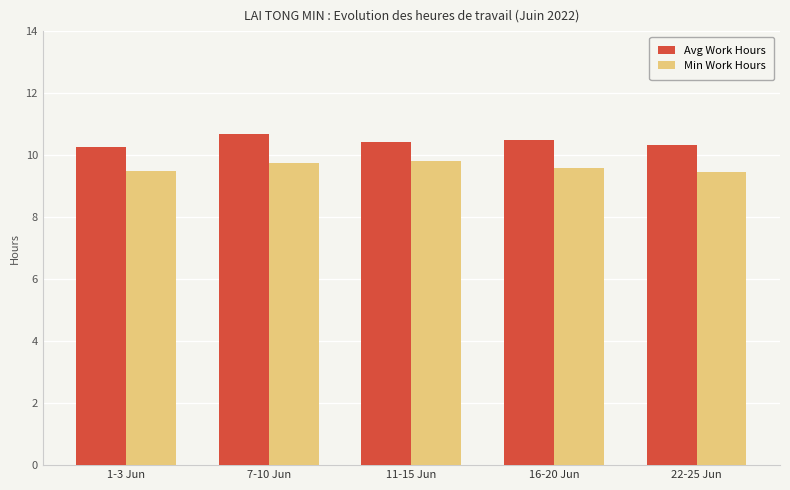

What is the difference between the second highest and minimum values in the Min Work Hours series?

0.3